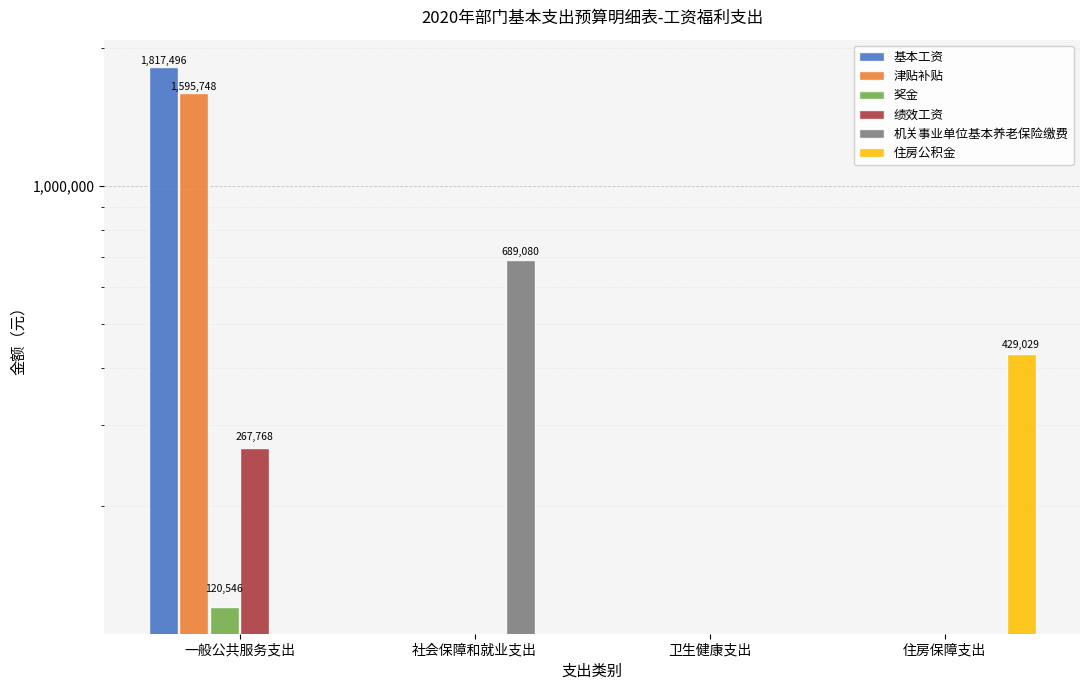

Is it true that 机关事业单位基本养老保险缴费 equals 391171 at 住房保障支出?

False